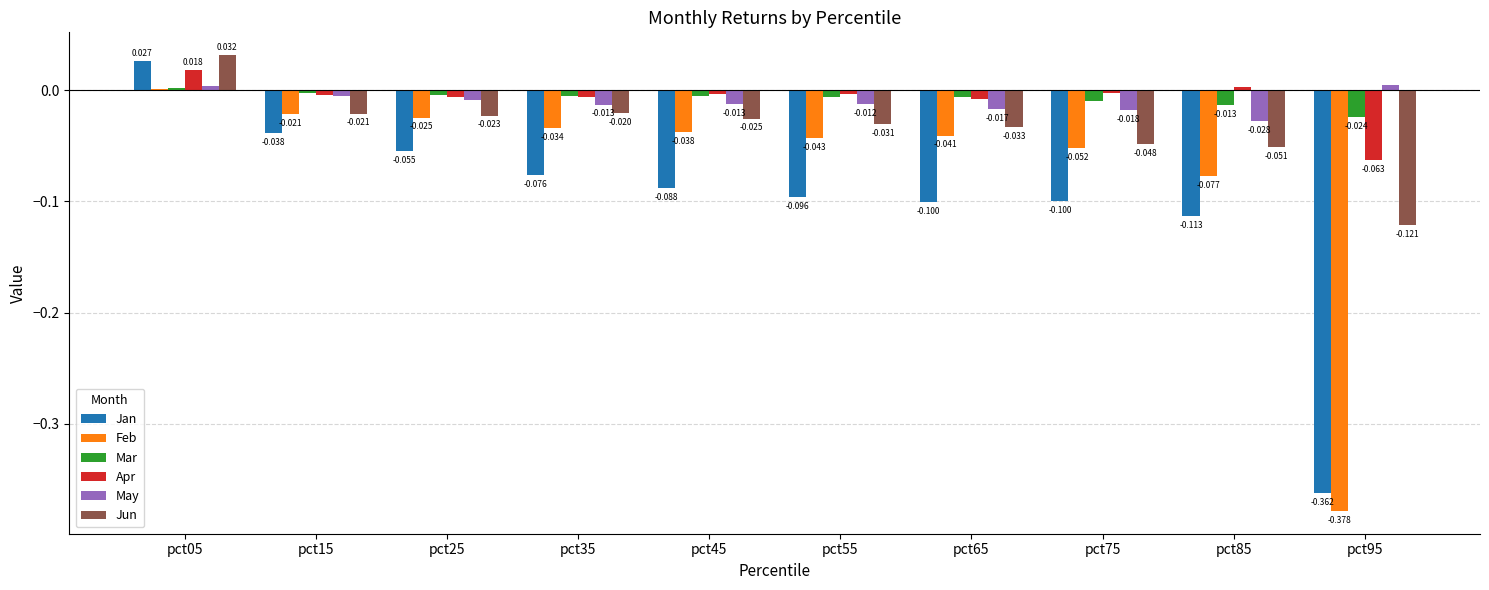

Which series has the largest total across all categories?

Mar